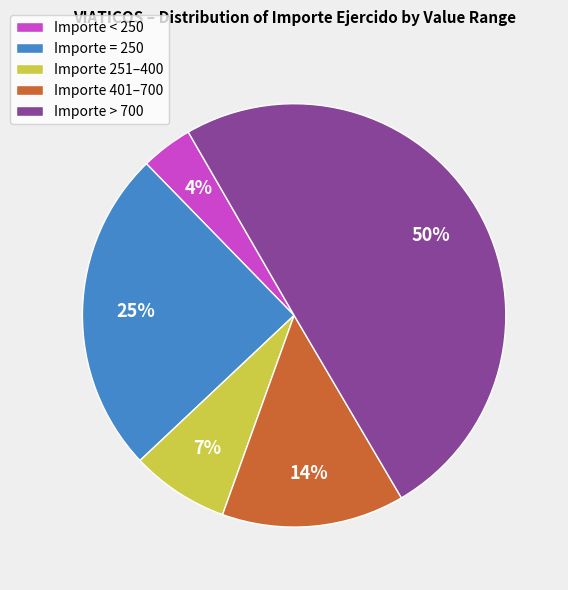

Is Importe 401–700 the majority of the pie?

No